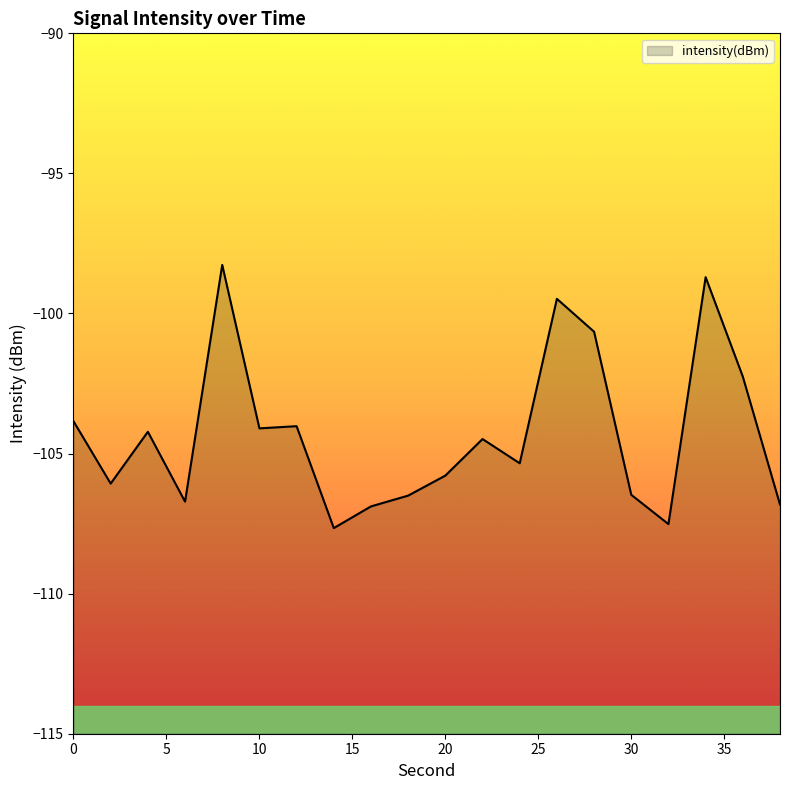

What is the value of the 19th point from the left?

-102.3